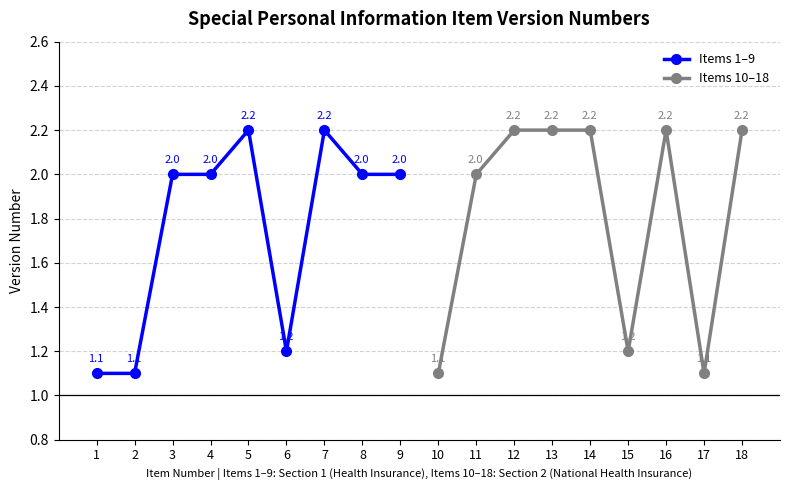

Reading left to right, extract all data points from this chart.

Items 1–9: 1.1	1.1	2.0	2.0	2.2	1.2	2.2	2.0	2.0
Items 10–18: 1.1	2.0	2.2	2.2	2.2	1.2	2.2	1.1	2.2